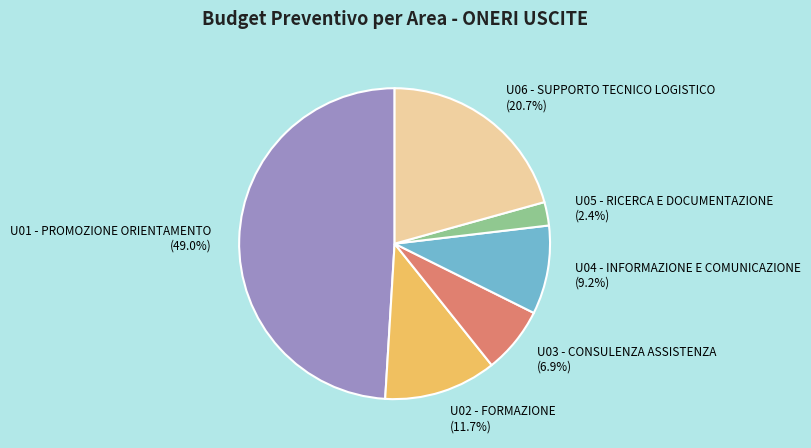

Which slice is the largest?

U01 - PROMOZIONE ORIENTAMENTO